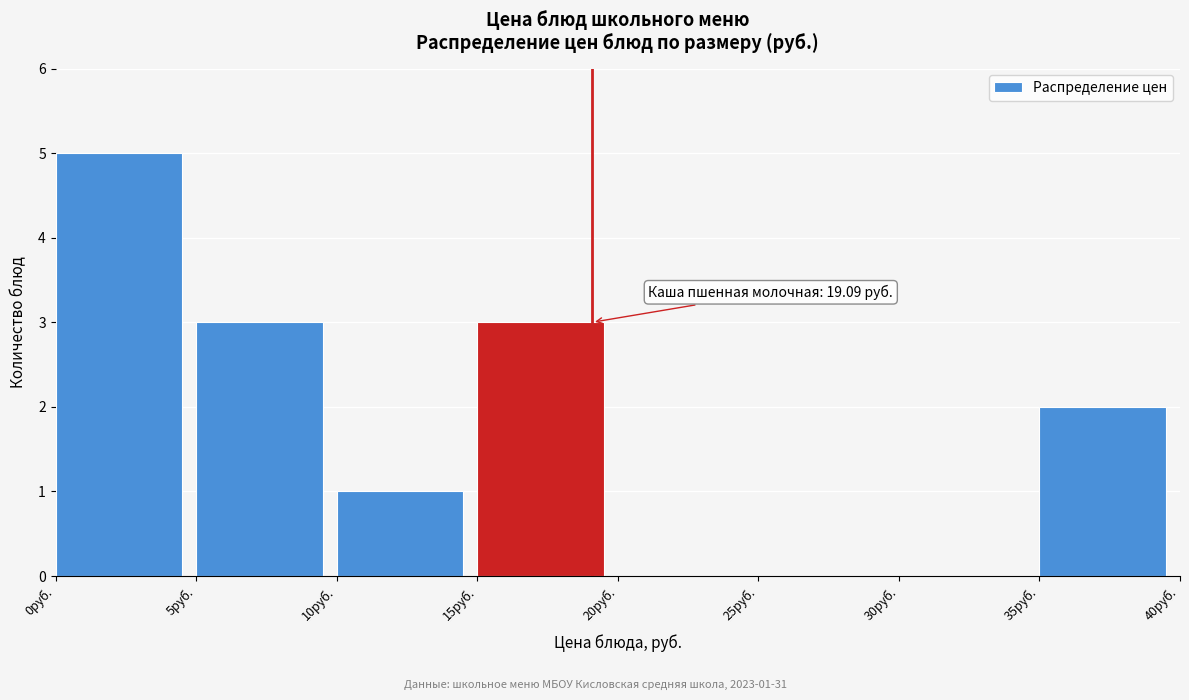

Over which range of the x-axis is the bar tallest?

0 to 5